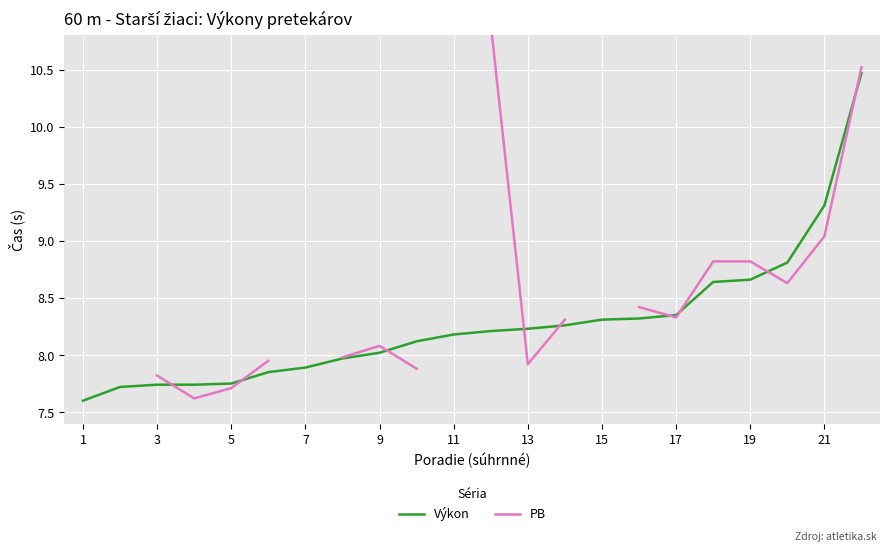

Is it true that Výkon equals 8.2 at 13?

True